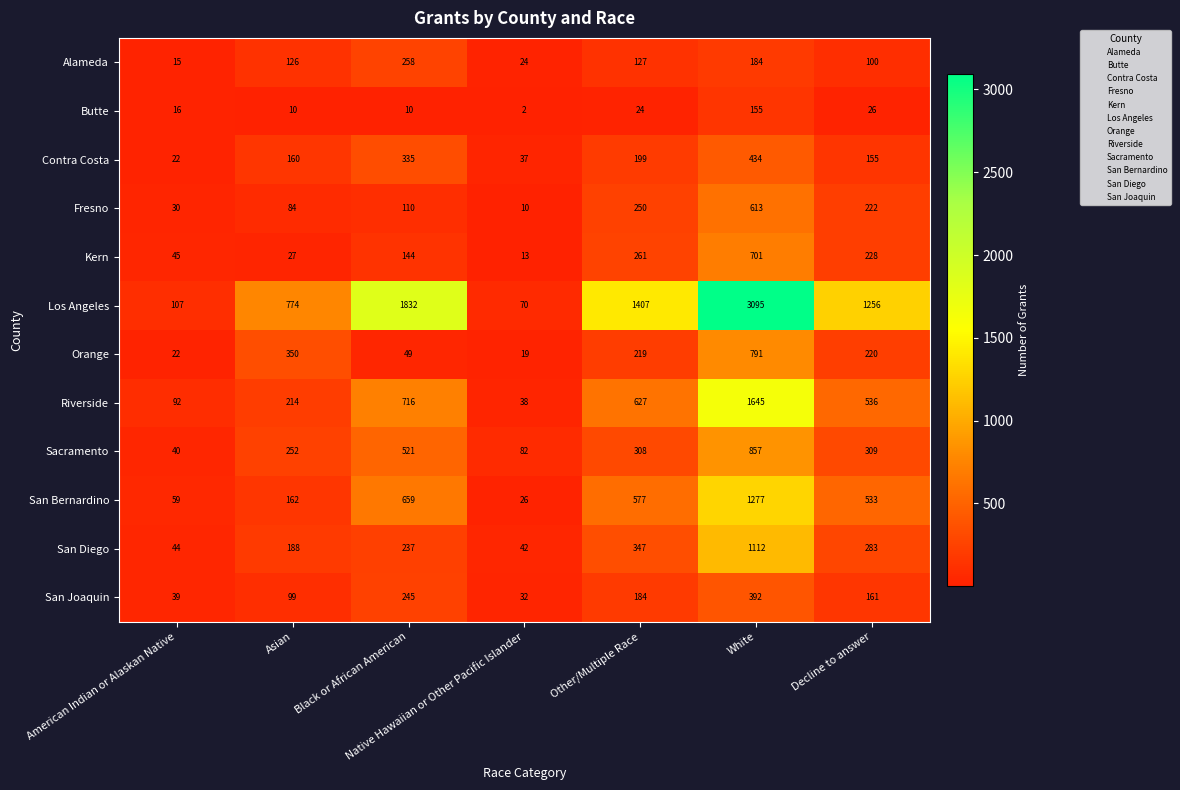

Which series has the largest total across all categories?

Los Angeles